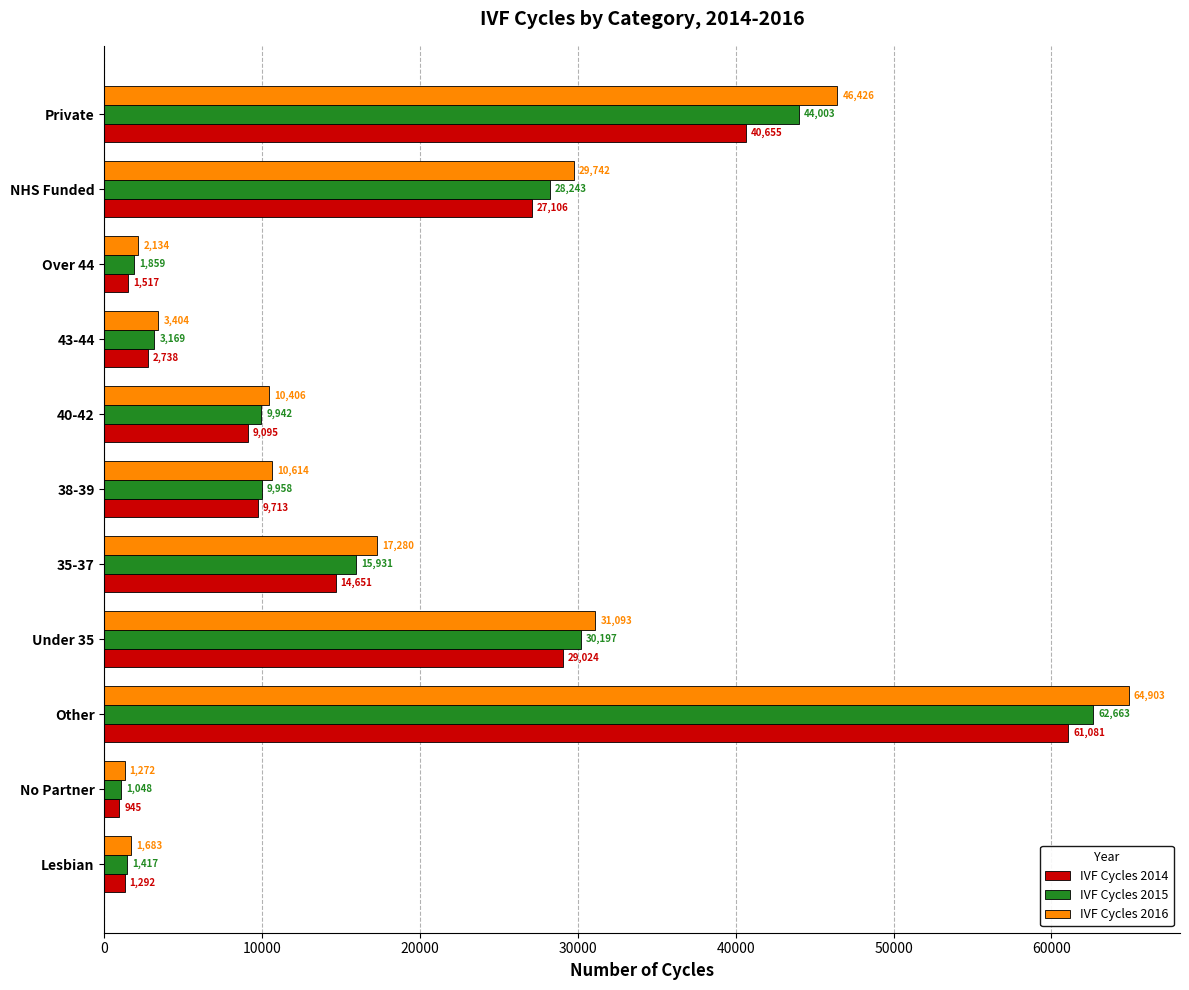

What is the minimum value shown in the chart?

945